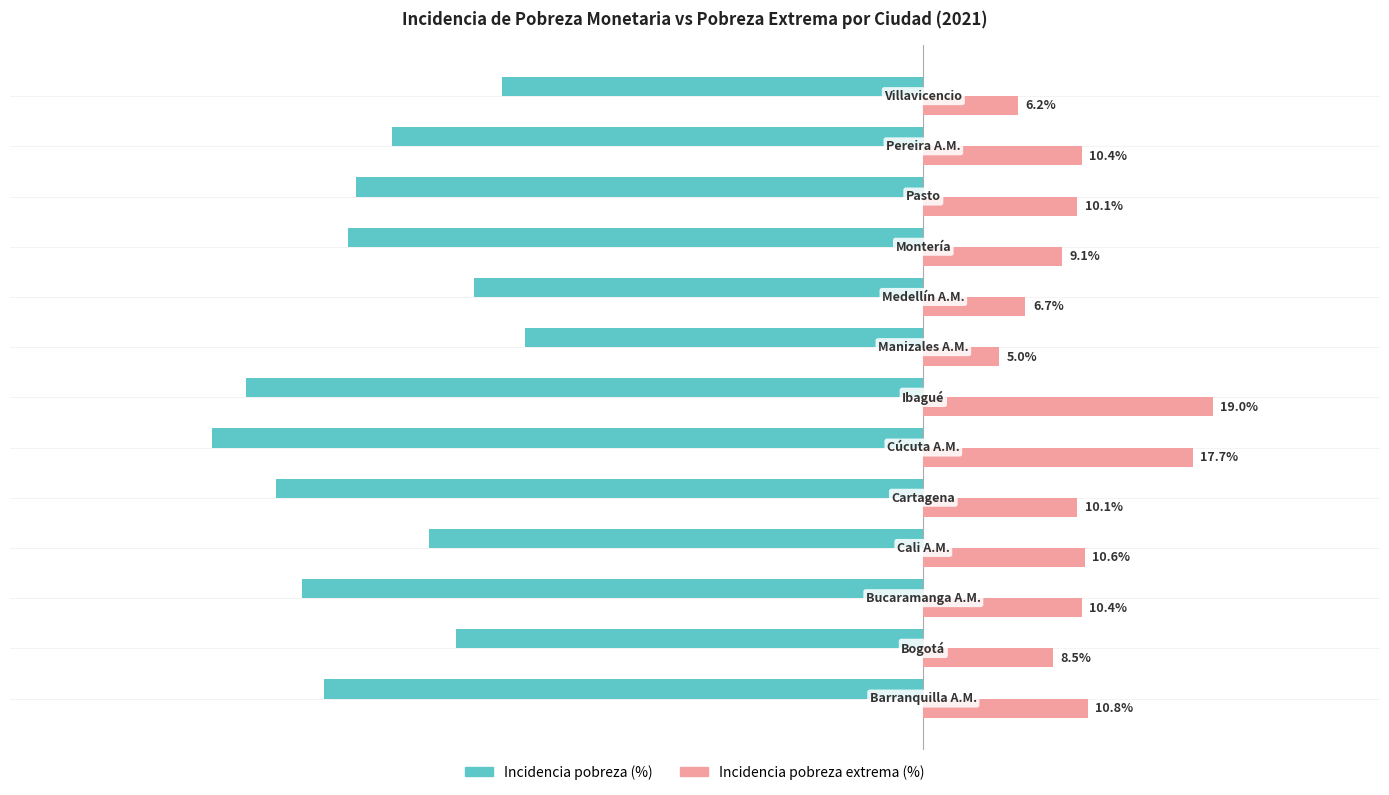

Rank the series by their maximum value, from lowest to highest.

Incidencia pobreza (%), Incidencia pobreza extrema (%)